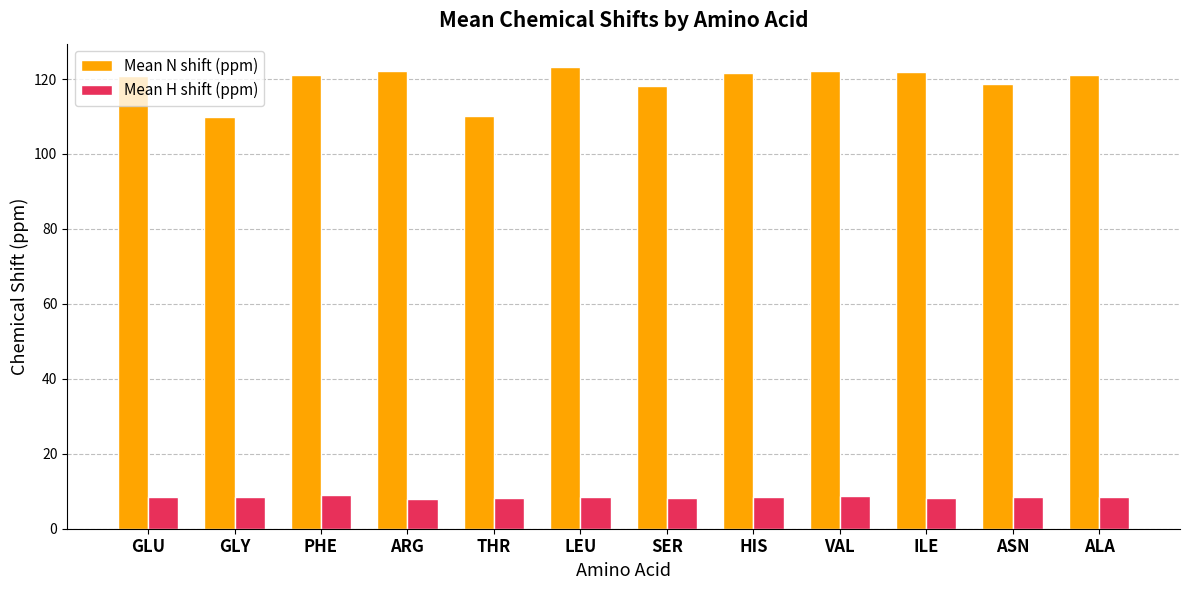

How many bars are there in each group?

2